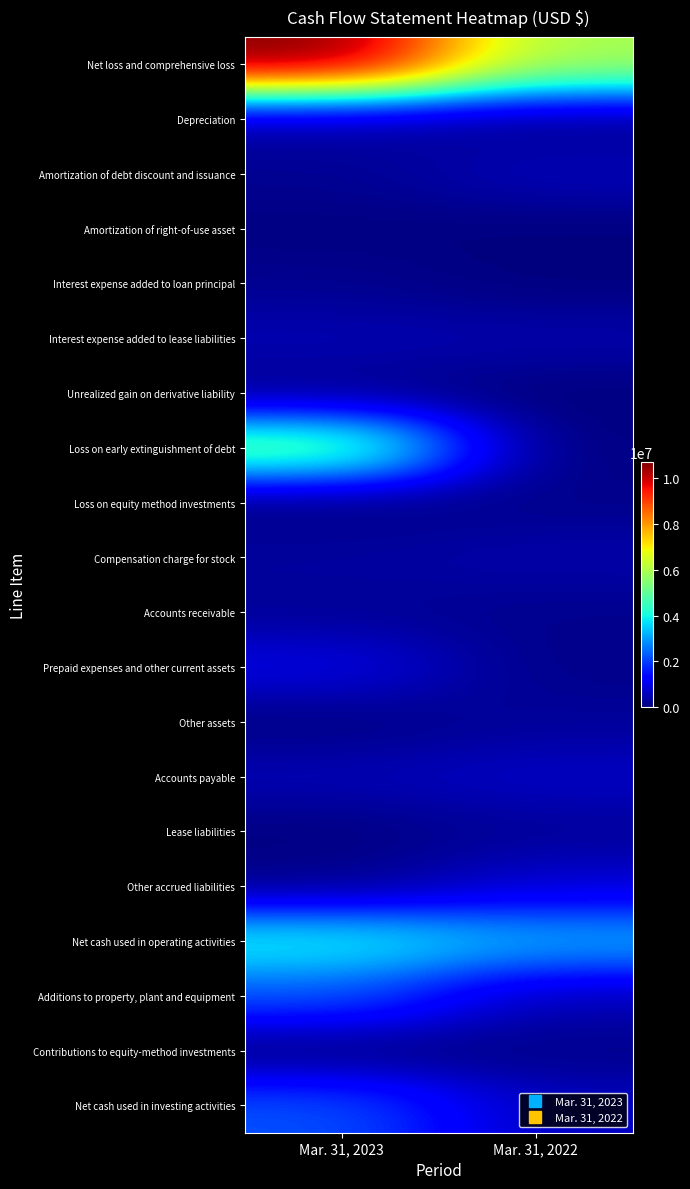

Reading left to right, what are all the values shown in this chart?

Net loss and comprehensive loss: Mar. 31, 2023=10691000	Mar. 31, 2022=5912000
Depreciation: Mar. 31, 2023=329000	Mar. 31, 2022=121000
Amortization of debt discount and issuance: Mar. 31, 2023=194000	Mar. 31, 2022=568000
Amortization of right-of-use asset: Mar. 31, 2023=29000	Mar. 31, 2022=6000
Interest expense added to loan principal: Mar. 31, 2023=166000	Mar. 31, 2022=0
Interest expense added to lease liabilities: Mar. 31, 2023=500000	Mar. 31, 2022=442000
Unrealized gain on derivative liability: Mar. 31, 2023=130000	Mar. 31, 2022=0
Loss on early extinguishment of debt: Mar. 31, 2023=5331000	Mar. 31, 2022=0
Loss on equity method investments: Mar. 31, 2023=0	Mar. 31, 2022=134000
Compensation charge for stock: Mar. 31, 2023=326000	Mar. 31, 2022=433000
Accounts receivable: Mar. 31, 2023=229000	Mar. 31, 2022=146000
Prepaid expenses and other current assets: Mar. 31, 2023=994000	Mar. 31, 2022=102000
Other assets: Mar. 31, 2023=29000	Mar. 31, 2022=271000
Accounts payable: Mar. 31, 2023=523000	Mar. 31, 2022=664000
Lease liabilities: Mar. 31, 2023=26000	Mar. 31, 2022=246000
Other accrued liabilities: Mar. 31, 2023=116000	Mar. 31, 2022=795000
Net cash used in operating activities: Mar. 31, 2023=4069000	Mar. 31, 2022=3222000
Additions to property, plant and equipment: Mar. 31, 2023=2206000	Mar. 31, 2022=530000
Contributions to equity-method investments: Mar. 31, 2023=0	Mar. 31, 2022=100000
Net cash used in investing activities: Mar. 31, 2023=2206000	Mar. 31, 2022=630000